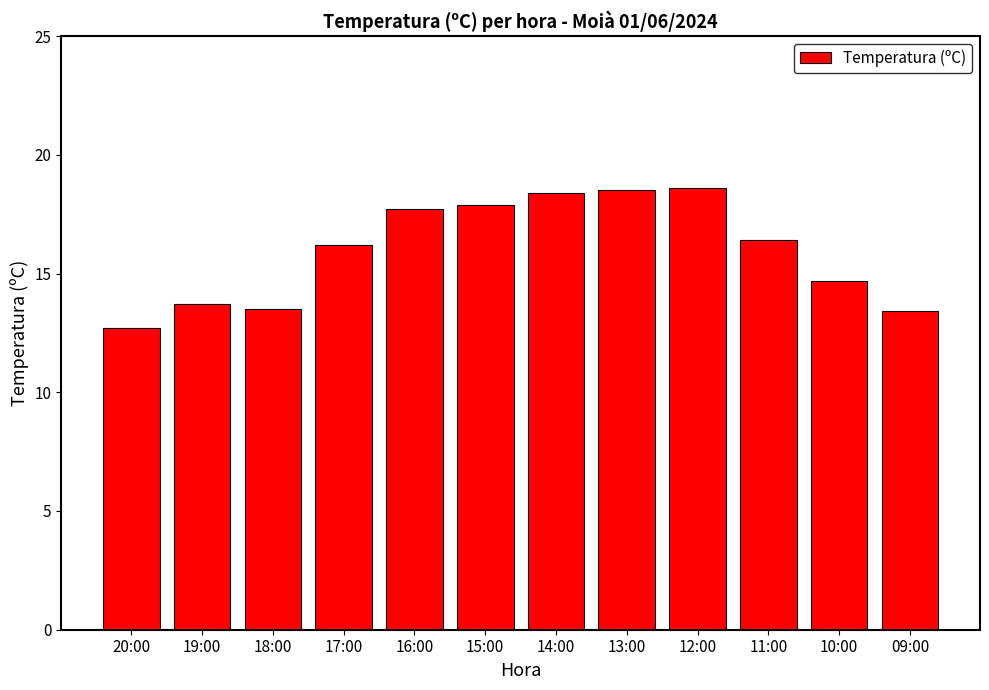

The value at 16:00 is 17.7. True or false?

True